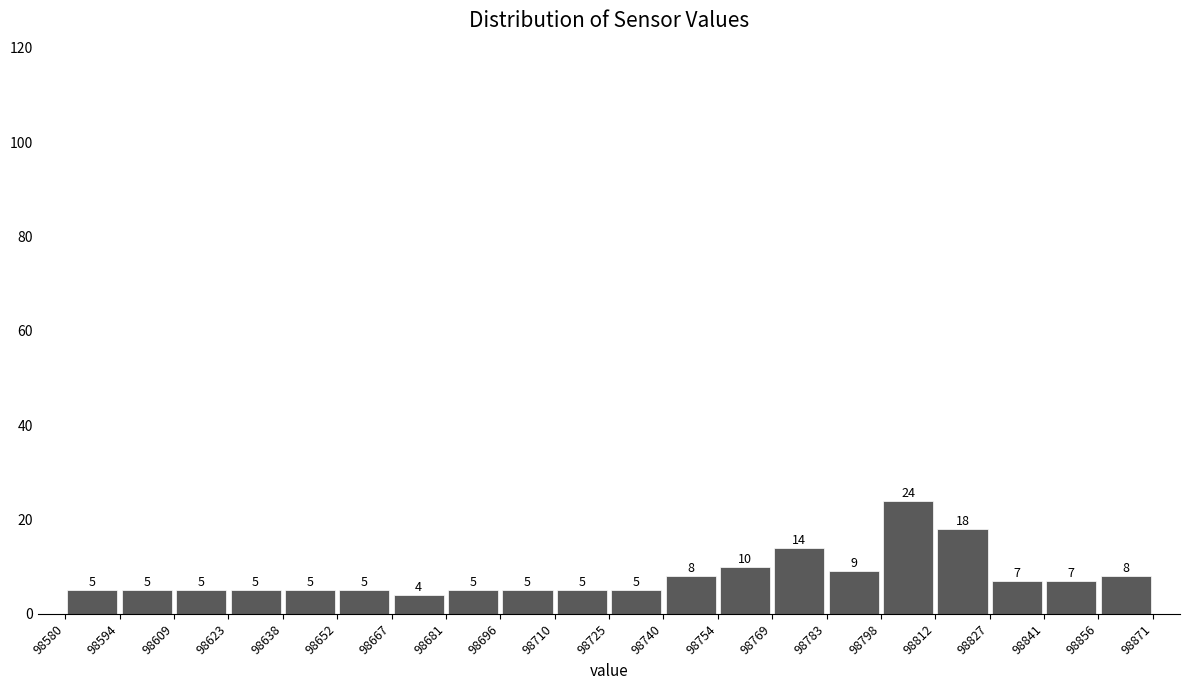

Over which range of the x-axis is the bar tallest?

98798 to 98812